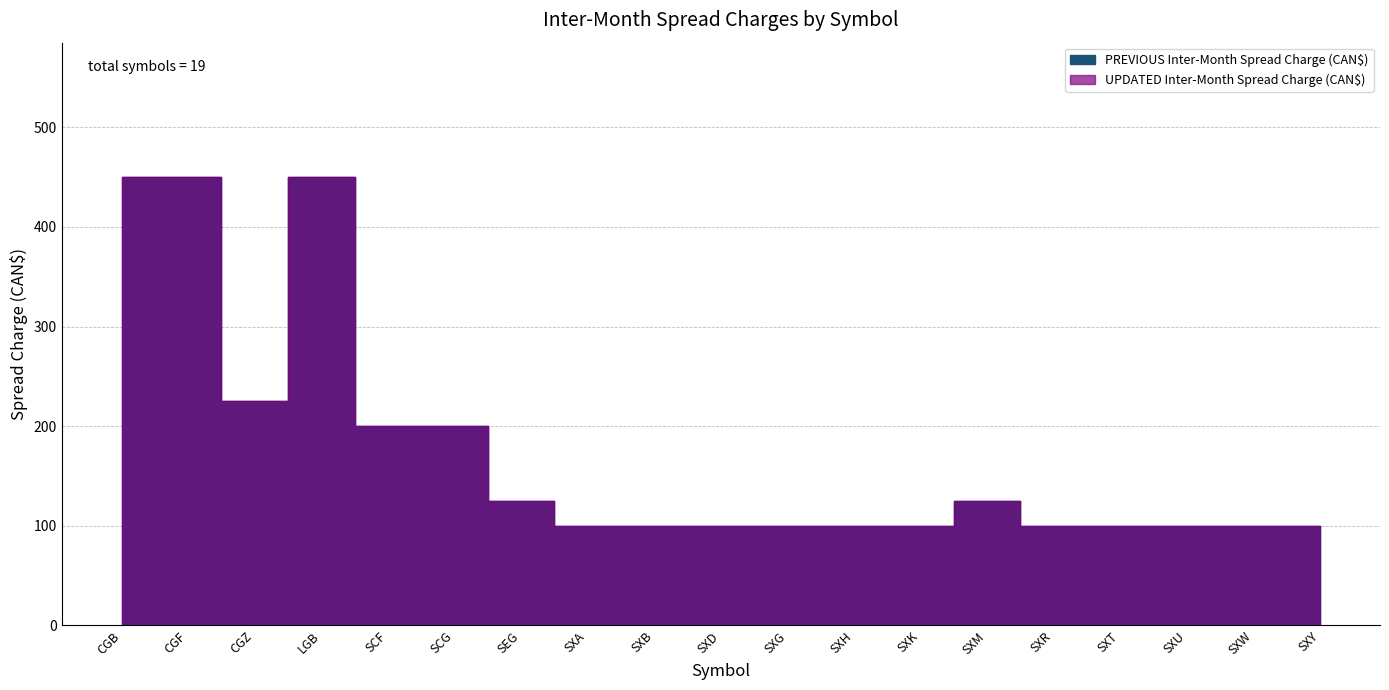

Reading right to left, what are all the values shown in this chart?

PREVIOUS Inter-Month Spread Charge (CAN$): 100	100	100	100	100	125	100	100	100	100	100	100	125	200	200	450	225	450	450
UPDATED Inter-Month Spread Charge (CAN$): 100	100	100	100	100	125	100	100	100	100	100	100	125	200	200	450	225	450	450